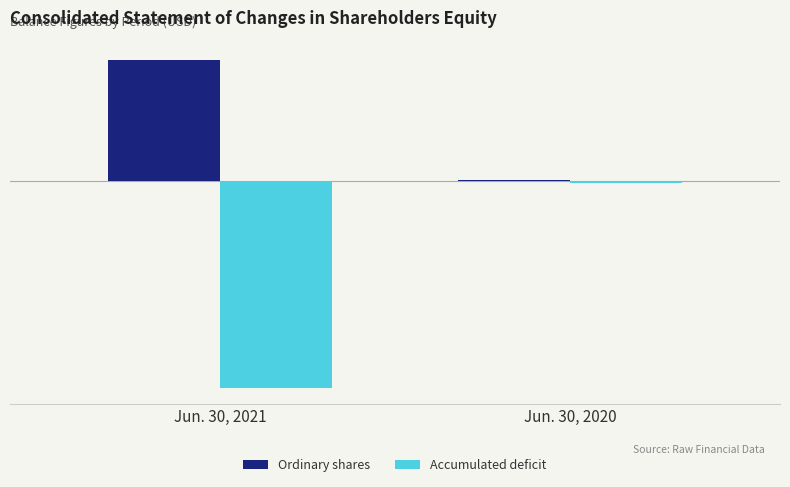

List the labels in order of Ordinary shares value, largest first.

Jun. 30, 2021, Jun. 30, 2020